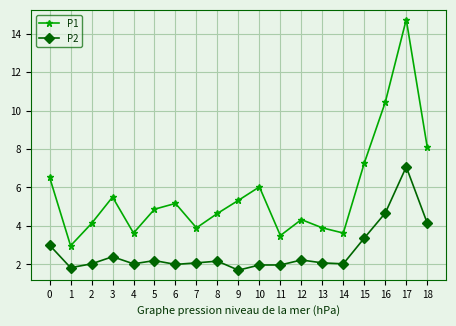

The P1 series shows 6.0 at 10. True or false?

True